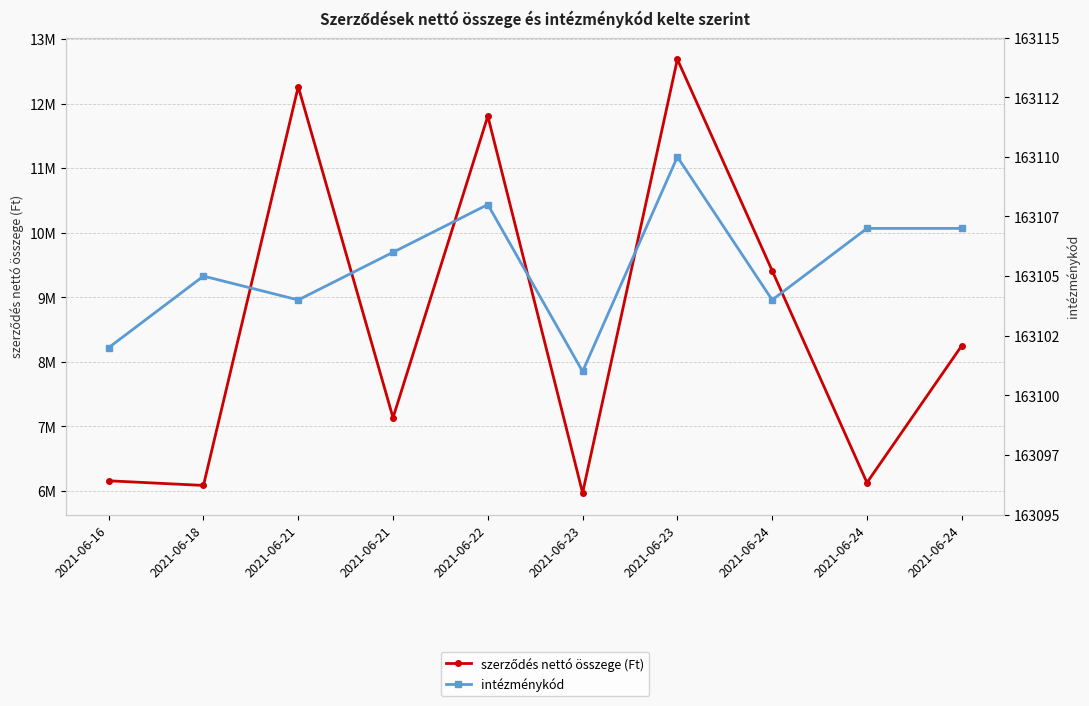

True or false: intézménykód and szerződés nettó összege (Ft) intersect in this chart.

False